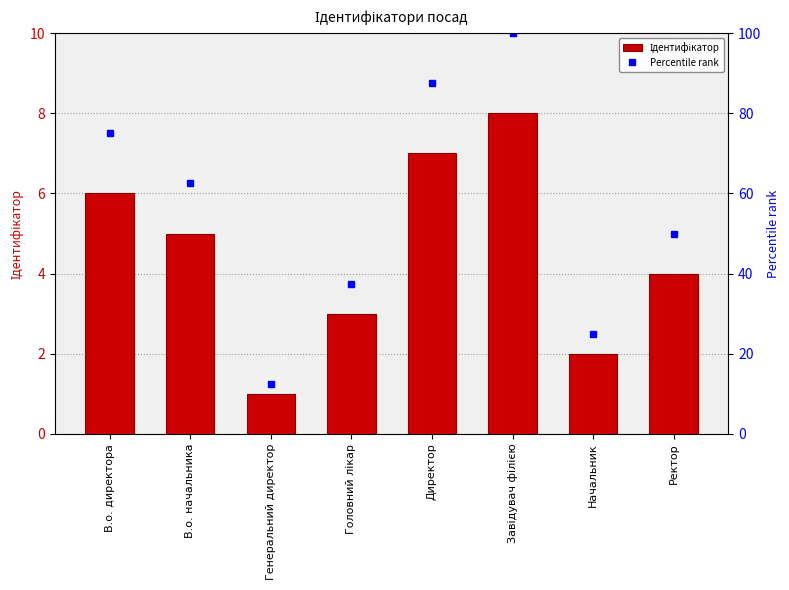

What position from the right is Генеральний директор?

6